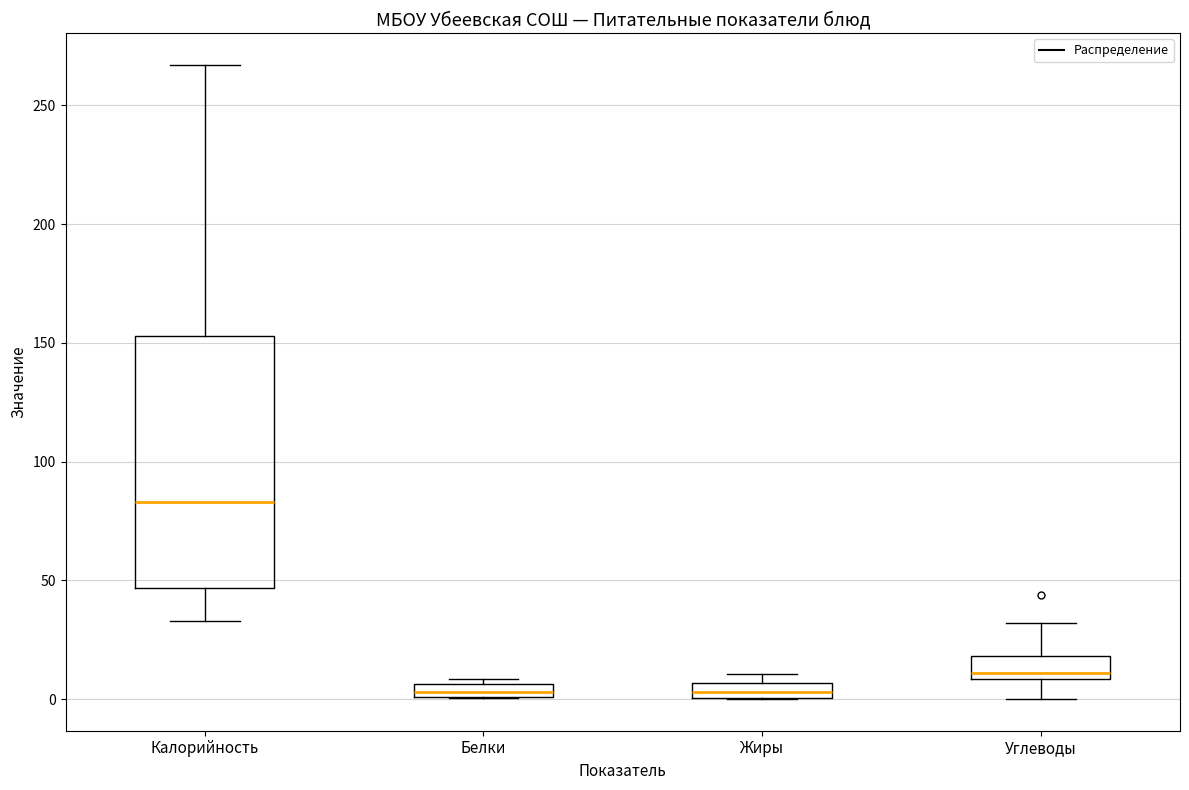

Where is the upper edge of the box for Жиры on the y-axis? The values are not printed on the chart, so give them approximately, as read against the axis.

5